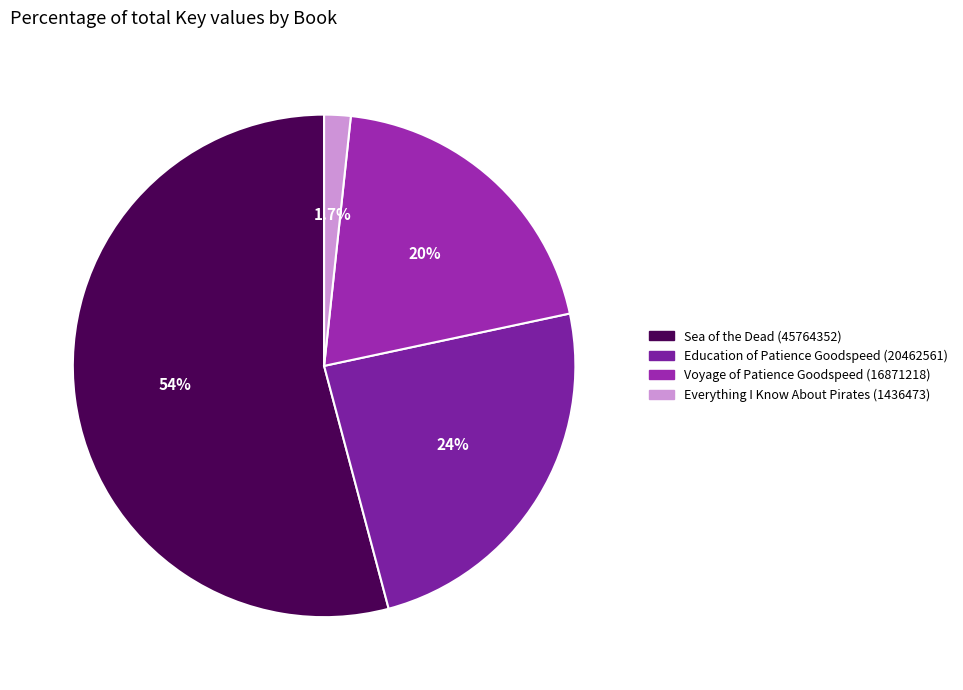

What is the change in value from Sea of the Dead (45764352) to Everything I Know About Pirates (1436473)?

-44327879